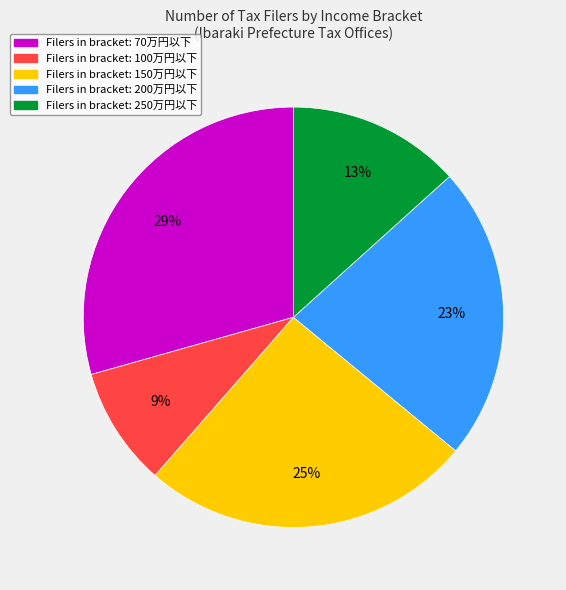

Does any single category account for the majority?

No